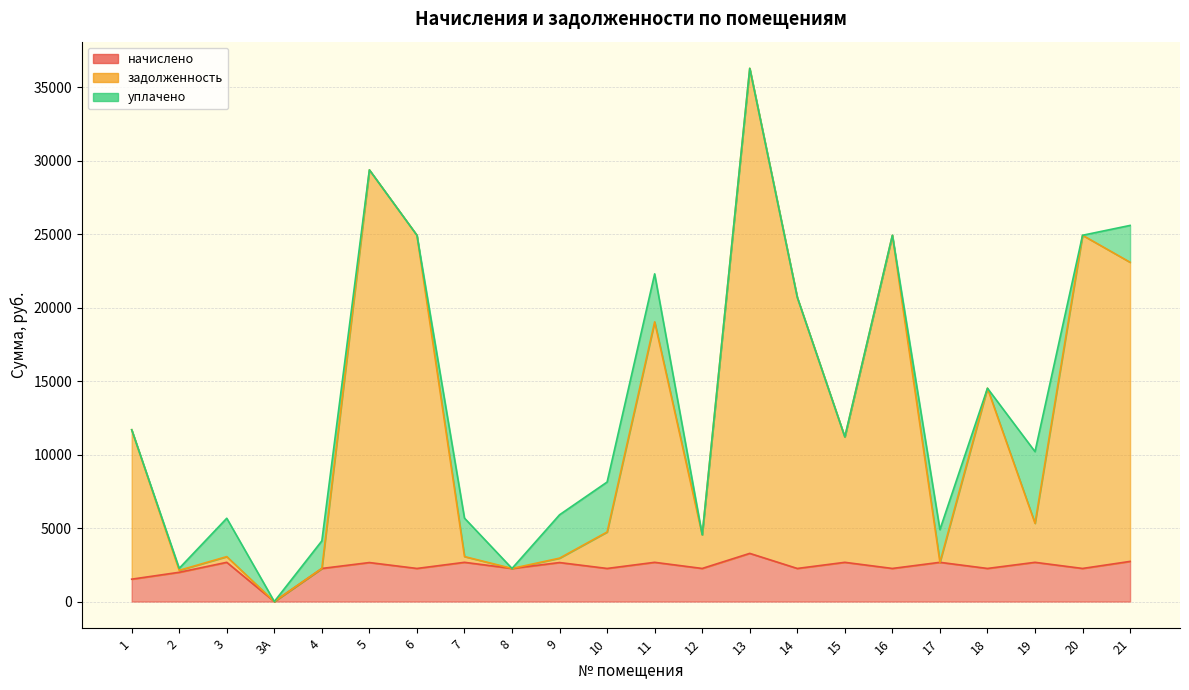

Where does the задолженность series first go above 11199?

1